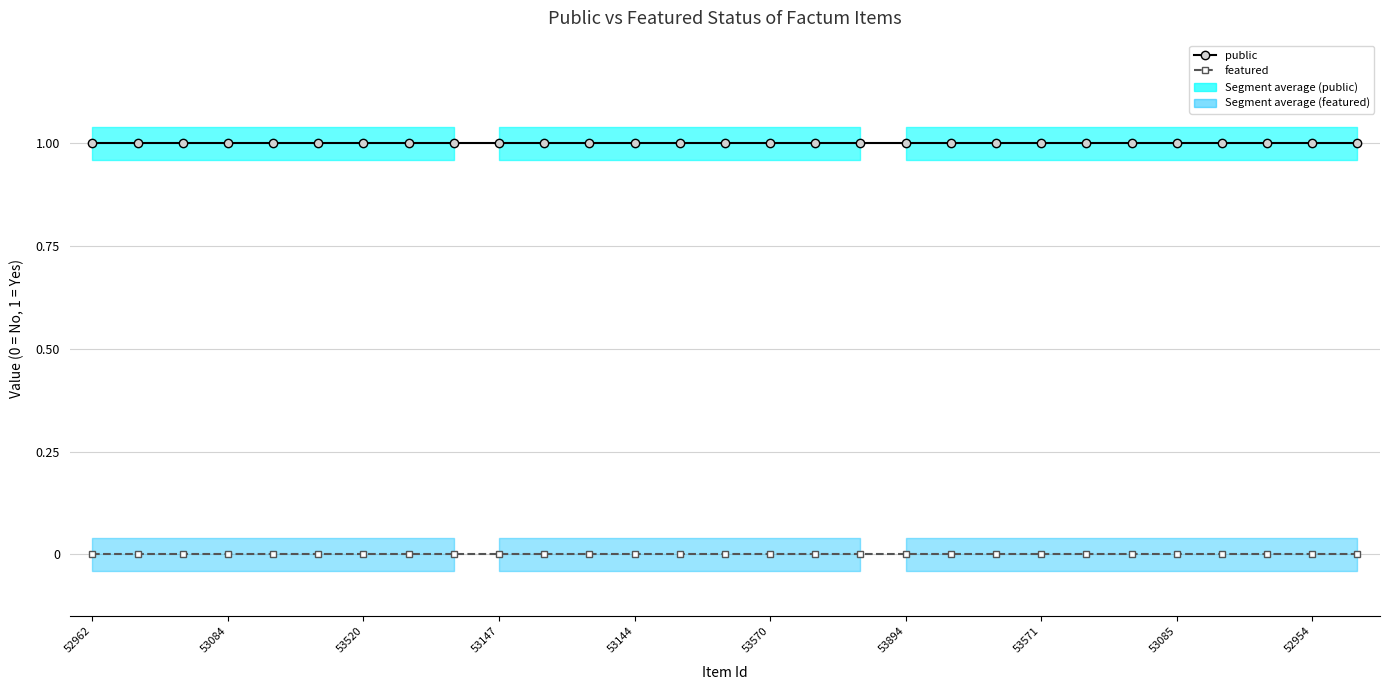

Reading right to left, transcribe all the data shown in this chart.

public: 1	1	1	1	1	1	1	1	1	1	1	1	1	1	1	1	1	1	1	1	1	1	1	1	1	1	1	1	1
featured: 0	0	0	0	0	0	0	0	0	0	0	0	0	0	0	0	0	0	0	0	0	0	0	0	0	0	0	0	0